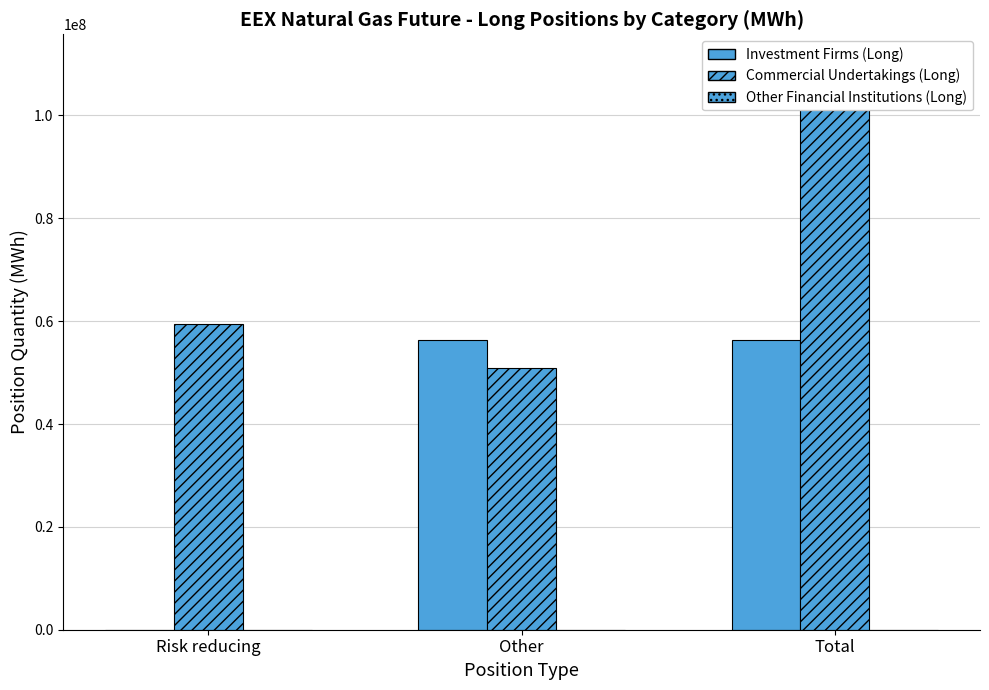

Which has a higher value, Risk reducing or Total?

Total